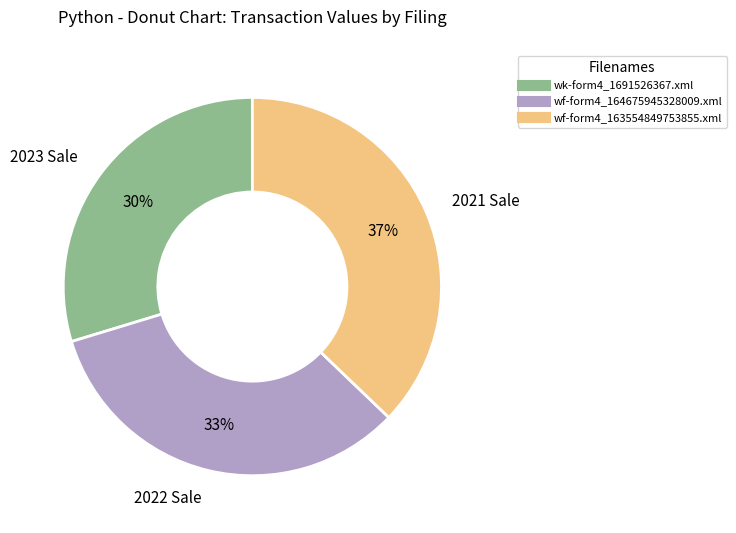

Combined, do wf-form4_163554849753855.xml and wf-form4_164675945328009.xml account for over 50%?

Yes